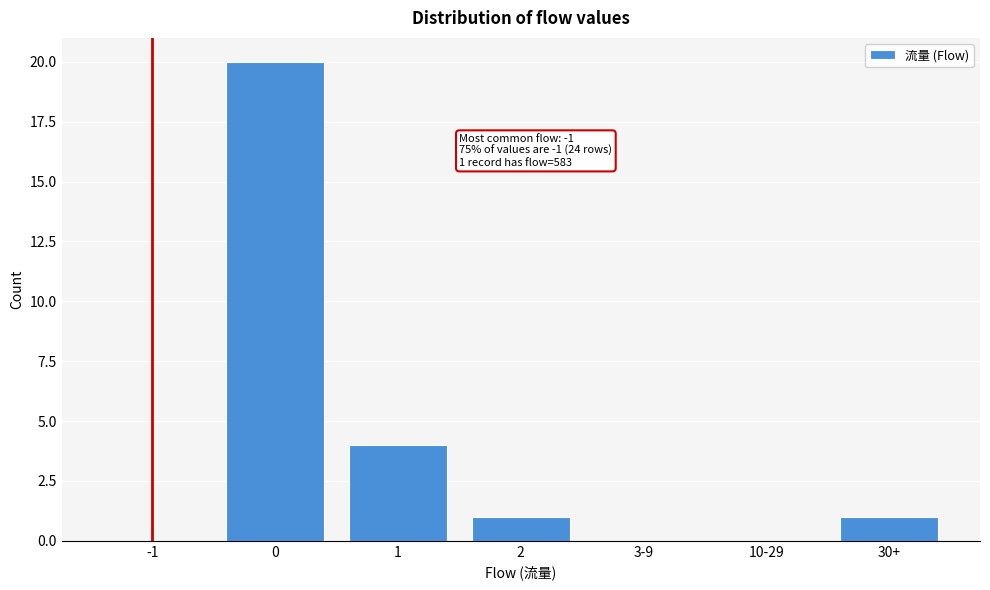

Reading left to right, transcribe all the data shown in this chart.

-1=0	0=20	1=4	2=1	3-9=0	10-29=0	30+=1